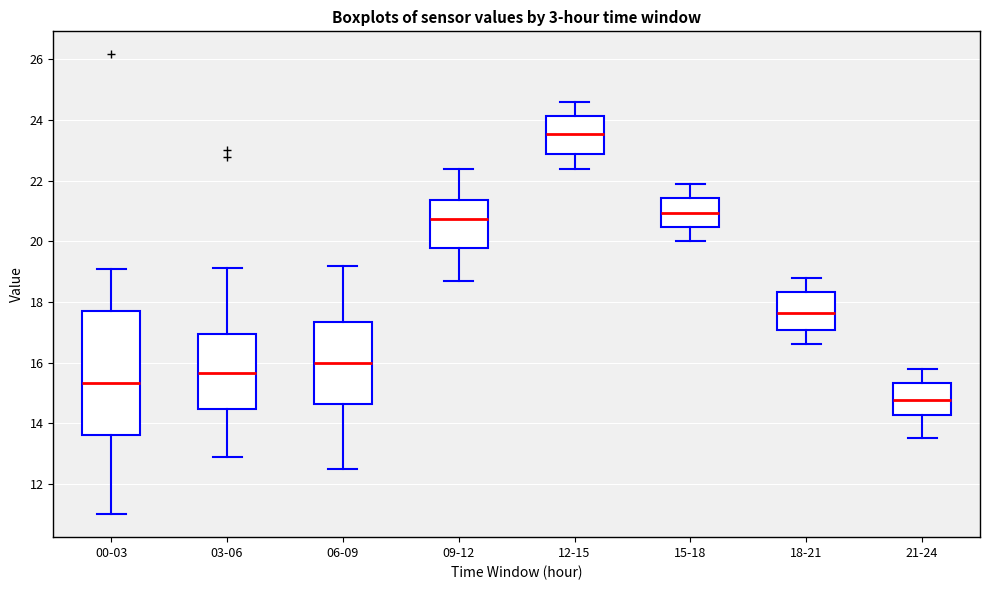

Reading left to right, transcribe this box plot: for each box, give where its median line is, the range the box spans, and where its two whiskers end, as read against the y-axis. The values are not printed on the chart, so give them approximately, as read against the axis.

00-03: median 15.4, box 13.6 to 17.8, whiskers 11.0 to 19.2
03-06: median 15.6, box 14.4 to 17.0, whiskers 12.8 to 19.2
06-09: median 16.0, box 14.6 to 17.4, whiskers 12.6 to 19.2
09-12: median 20.8, box 19.8 to 21.4, whiskers 18.8 to 22.4
12-15: median 23.6, box 22.8 to 24.2, whiskers 22.4 to 24.6
15-18: median 21.0, box 20.4 to 21.4, whiskers 20.0 to 22.0
18-21: median 17.6, box 17.0 to 18.4, whiskers 16.6 to 18.8
21-24: median 14.8, box 14.2 to 15.4, whiskers 13.6 to 15.8